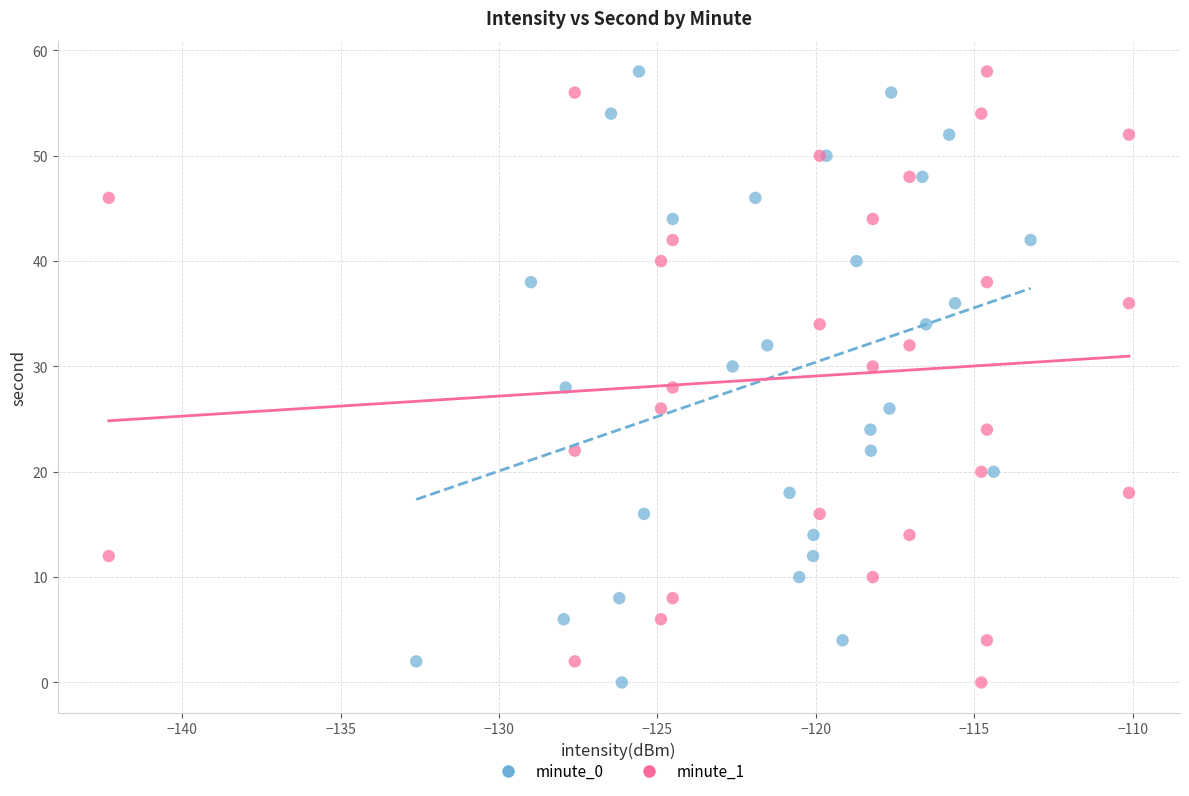

What are all the series names shown in the legend?

minute_0, minute_1